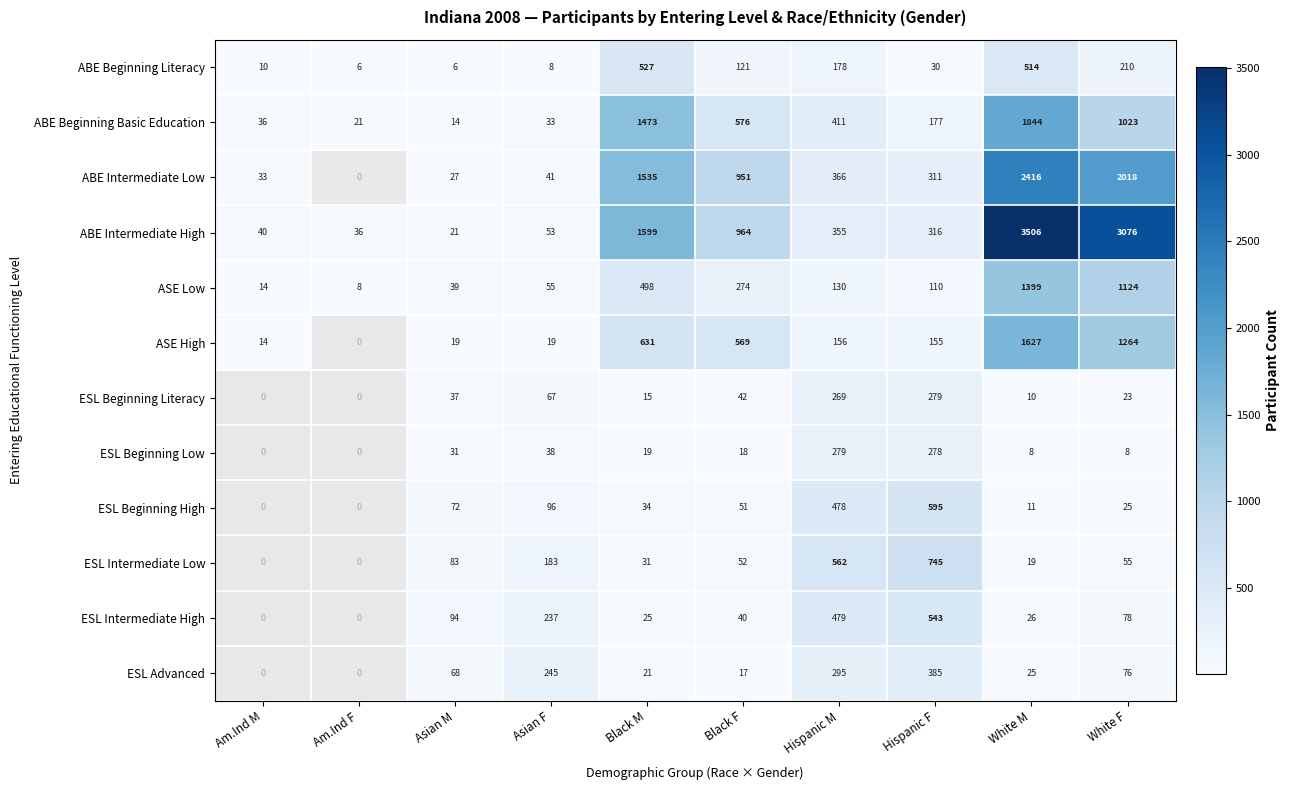

Rank the series at Hispanic F from highest to lowest value.

ESL Intermediate Low, ESL Beginning High, ESL Intermediate High, ESL Advanced, ABE Intermediate High, ABE Intermediate Low, ESL Beginning Literacy, ESL Beginning Low, ABE Beginning Basic Education, ASE High, ASE Low, ABE Beginning Literacy